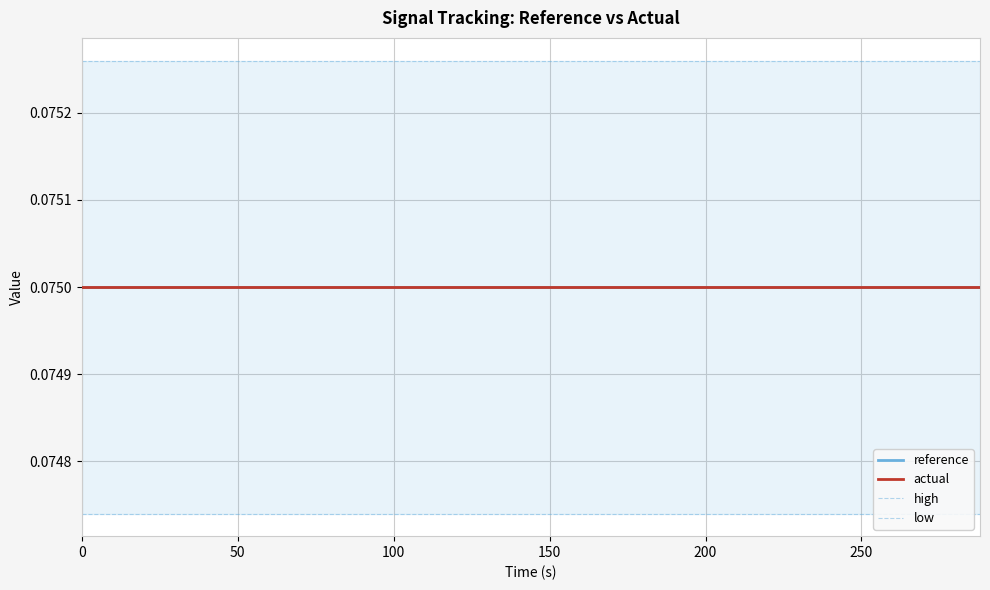

Does the chart display data point markers on the line(s)?

No